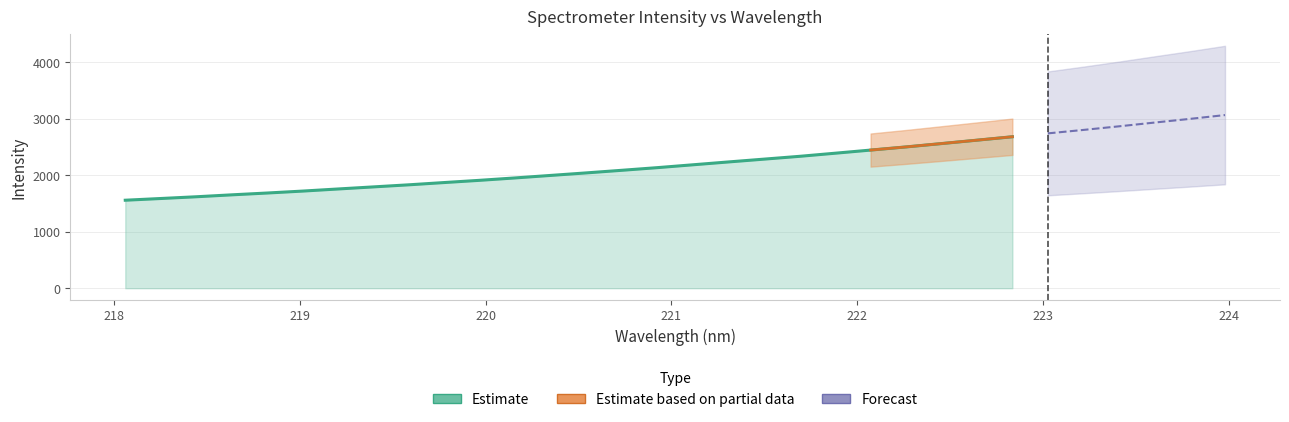

The value at 11 is 953.9. True or false?

False